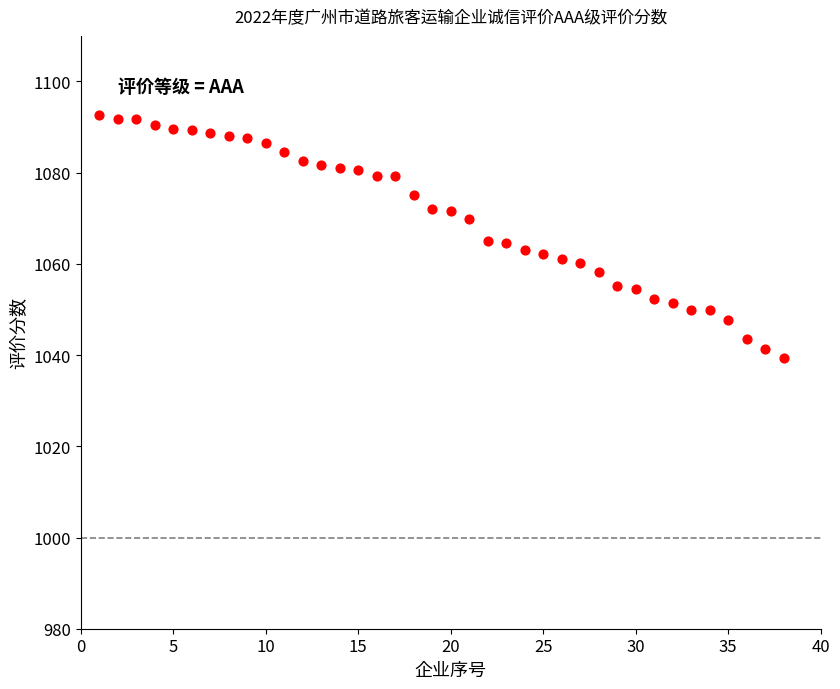

What is the range of X values (max minus min)?

37.0